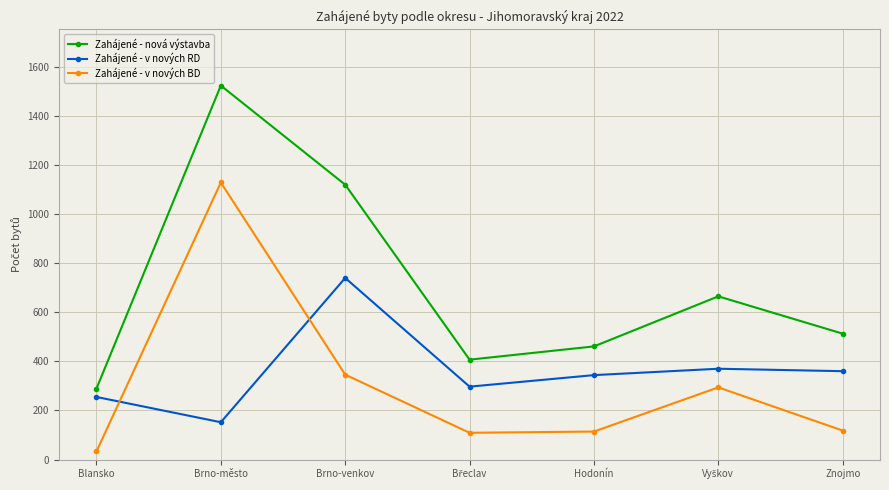

How many interior local peaks does the Zahájené - nová výstavba series have?

2